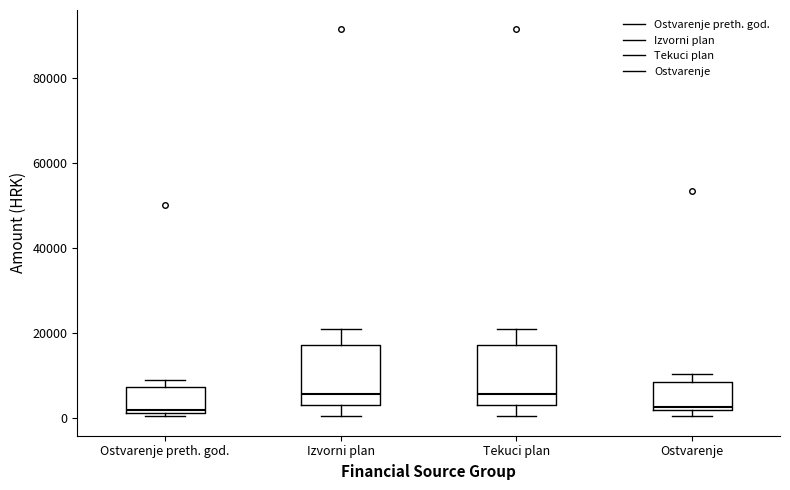

Reading left to right, read every box against the y-axis: the position of its median line, the range the box covers, and the ends of its whiskers. The values are not printed on the chart, so give them approximately, as read against the axis.

Ostvarenje preth. god.: median 2000 (just above the box's lower edge), box 2000 to 8000, whiskers 0 to 8000 (just above the box's upper edge)
Izvorni plan: median 6000, box 2000 to 18000, whiskers 0 to 20000
Tekuci plan: median 6000, box 2000 to 18000, whiskers 0 to 20000
Ostvarenje: median 2000 (just above the box's lower edge), box 2000 to 8000, whiskers 0 to 10000